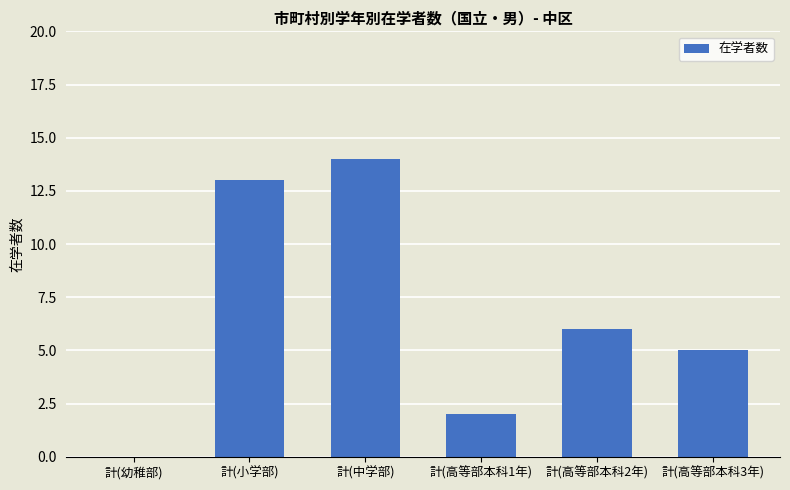

Are the bars grouped side by side (vs. stacked)?

No